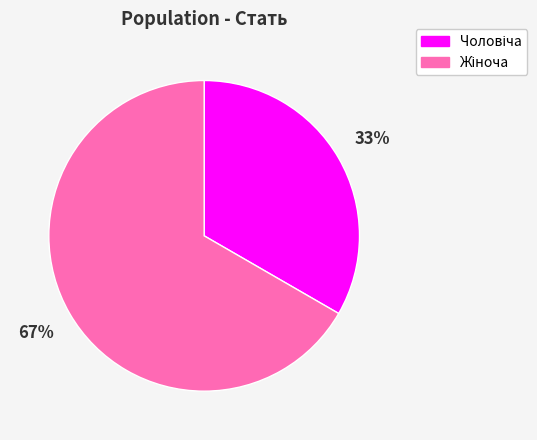

Is there a majority slice in this chart?

Yes